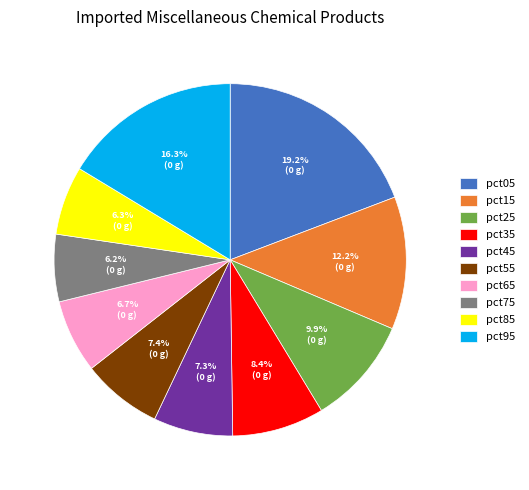

Between pct65 and pct45, which is larger?

pct45